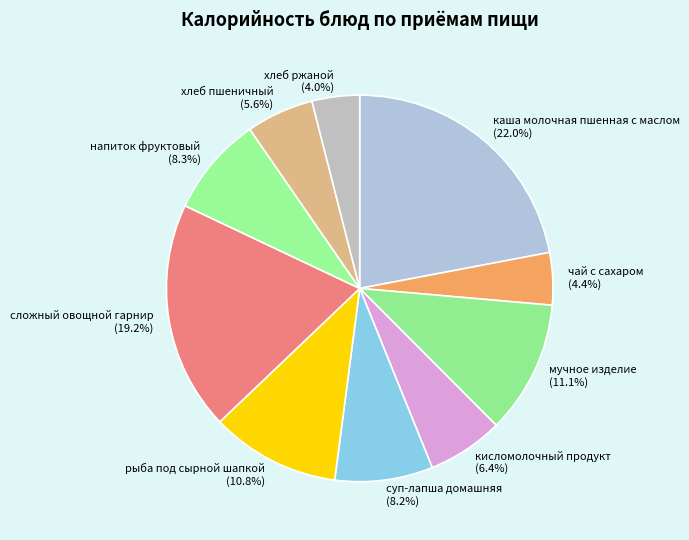

Count the number of slices in the pie.

10